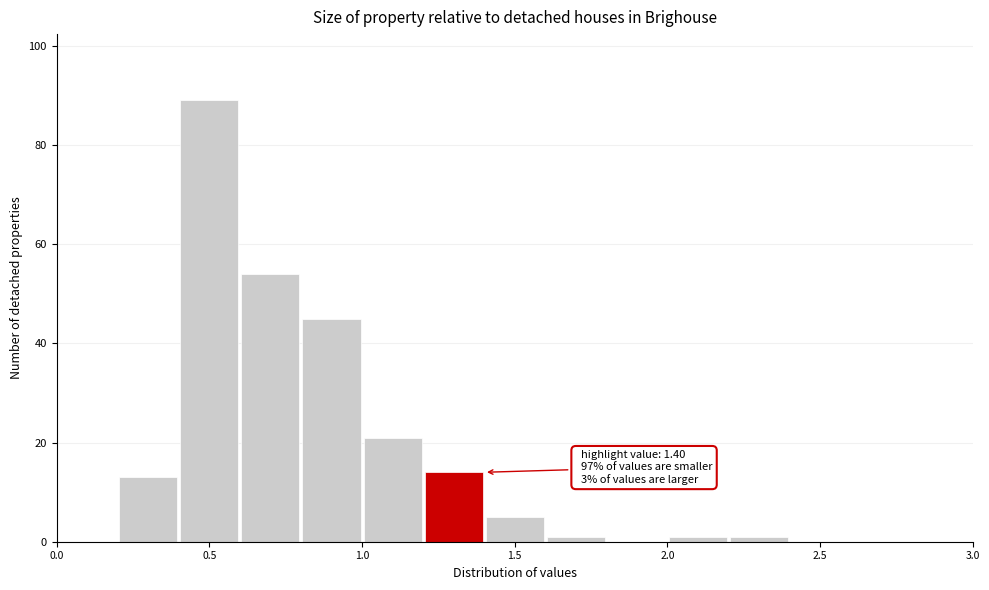

Which range on the x-axis has the tallest bar?

0.4 to 0.6